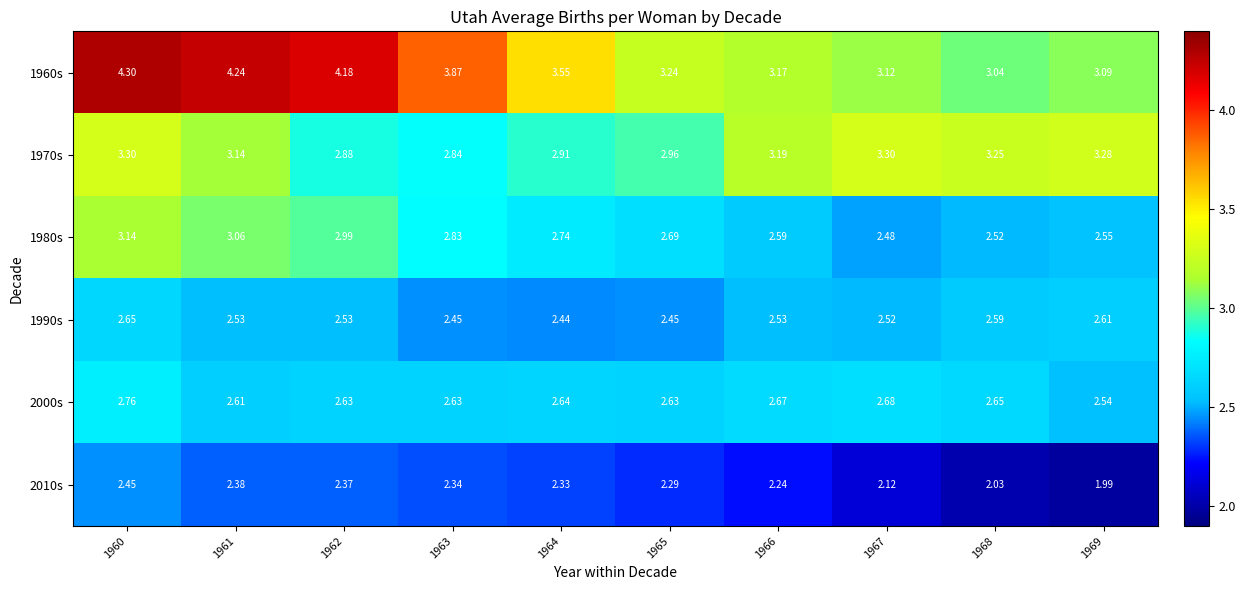

Is the value of 1970s at 1961 greater than the value of 1960s at 1963?

No